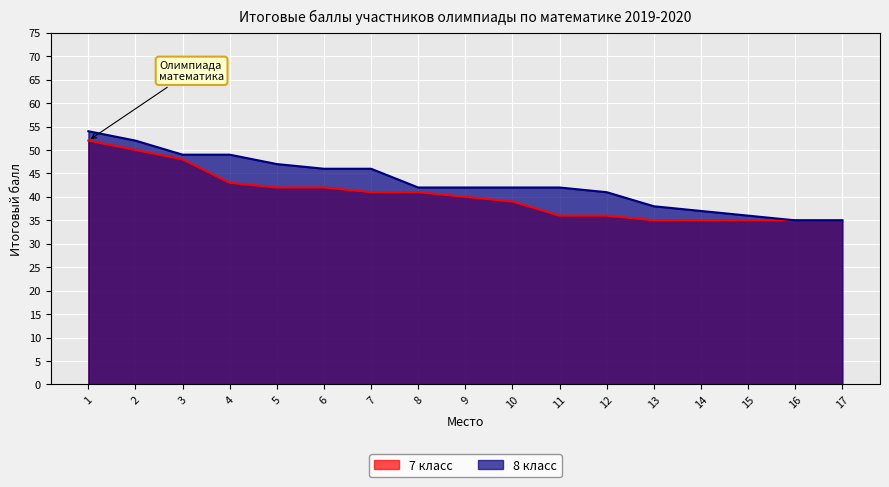

True or false: 7 класс and 8 класс intersect in this chart.

False